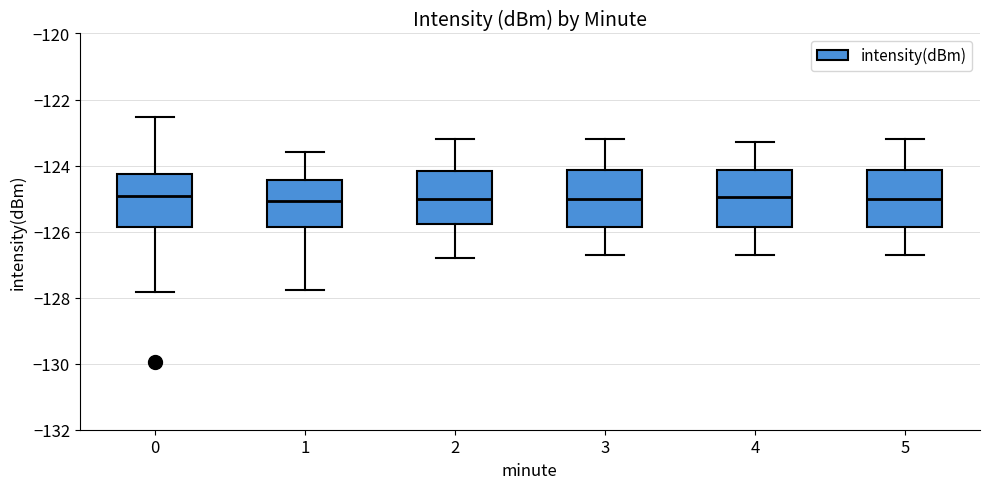

Where does the upper whisker of the box at x = 2 end on the y-axis? The values are not printed on the chart, so give them approximately, as read against the axis.

-123.2